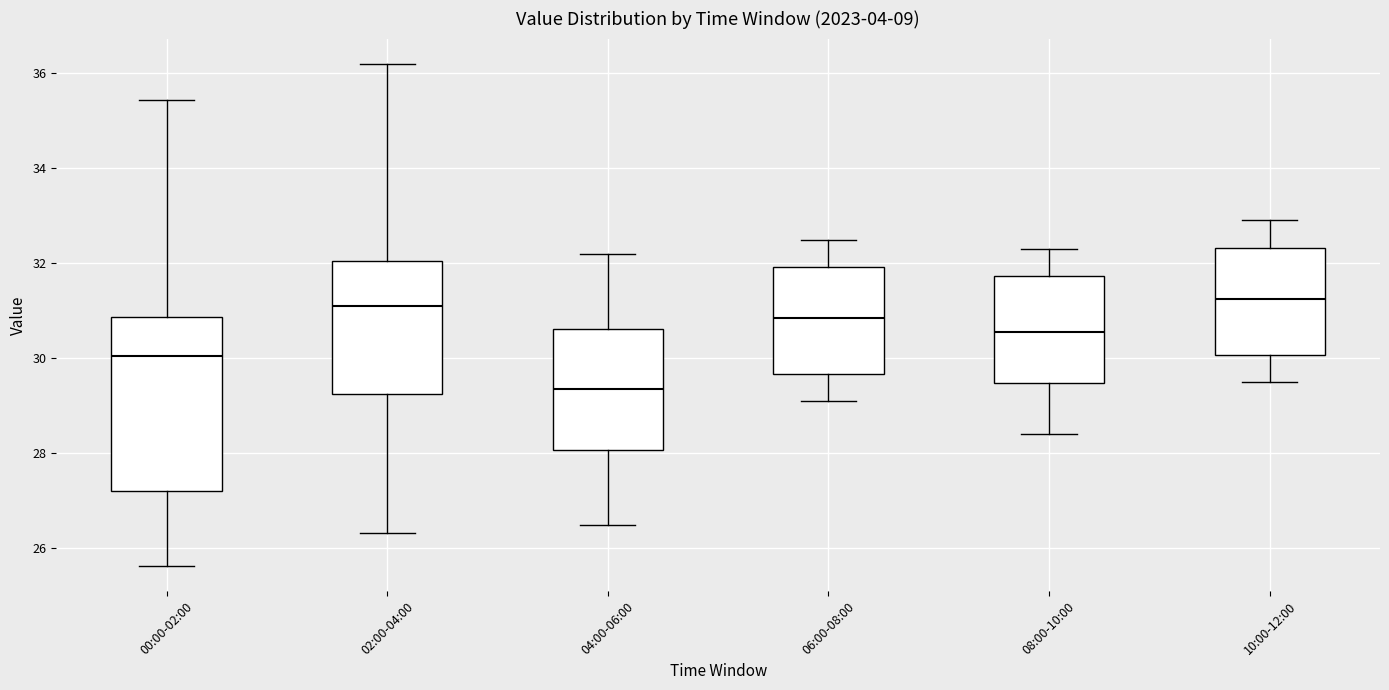

Where does the upper whisker of the box for 00:00-02:00 end on the y-axis? The values are not printed on the chart, so give them approximately, as read against the axis.

35.4